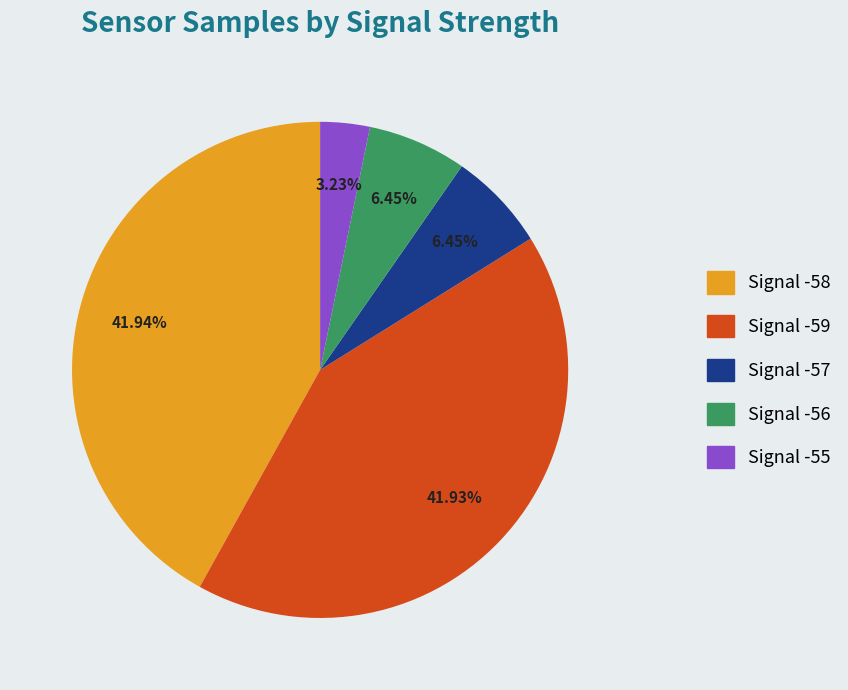

Is there any slice that represents more than half of the pie?

No